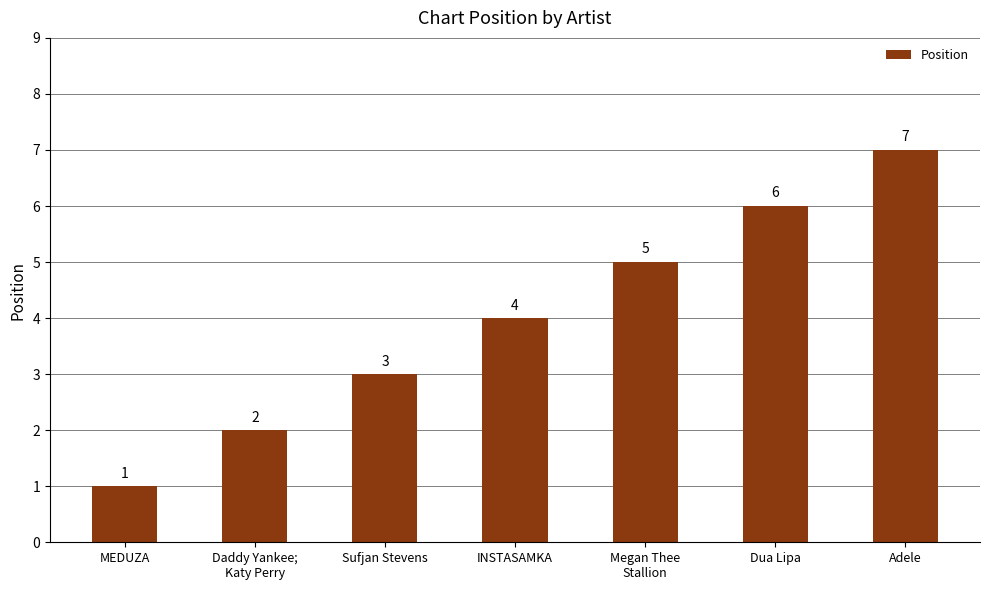

What is the sum of the values at Adele and INSTASAMKA?

11